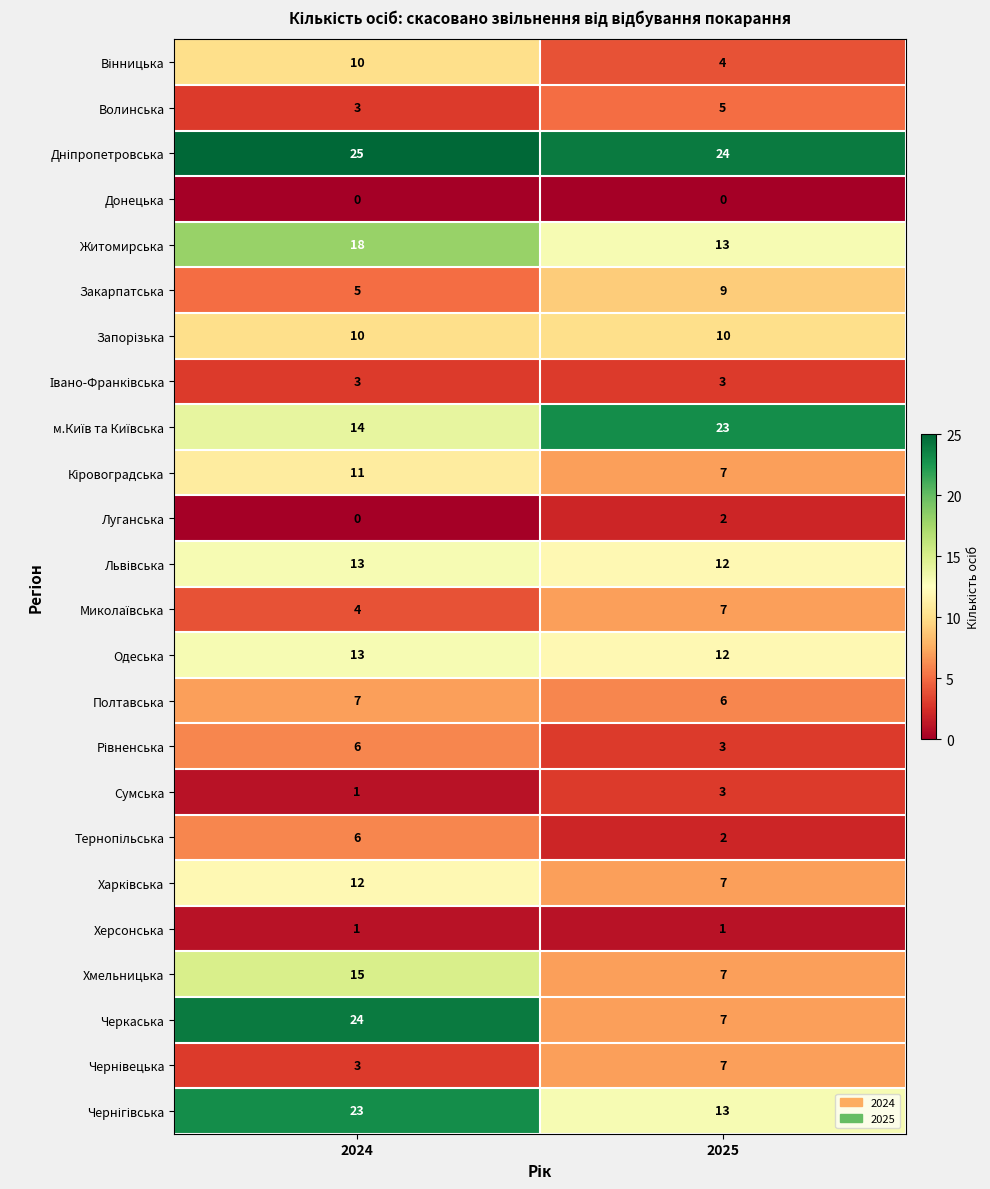

What is the sum of all Черкаська values?

31